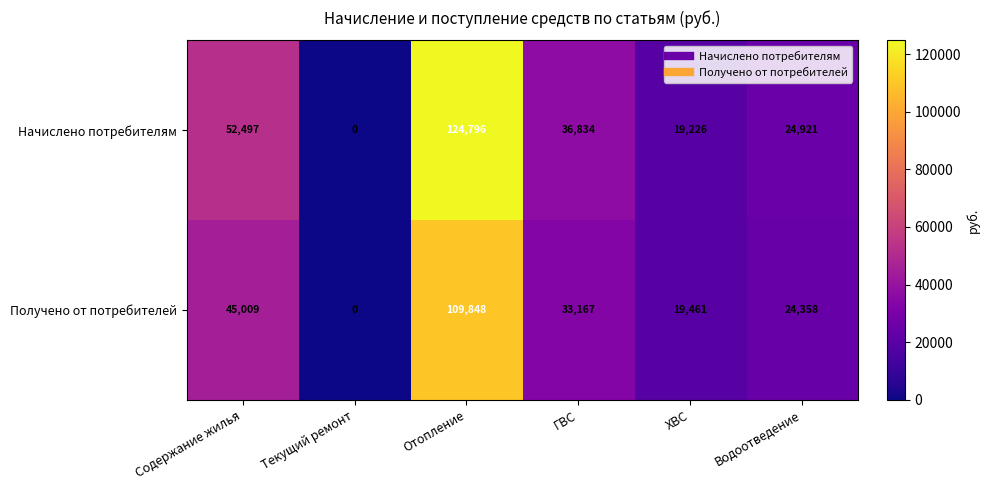

The value of Получено от потребителей at Отопление is 109848. True or false?

True